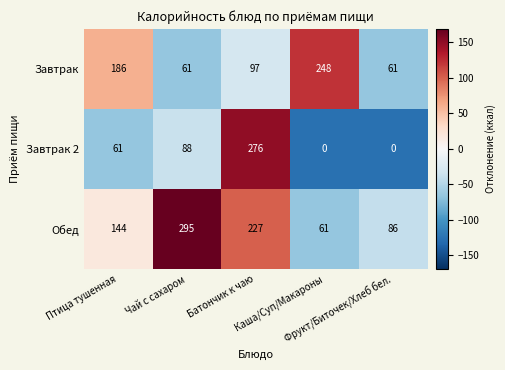

What is the spread (max minus min) of values at Каша/Суп/Макароны?

248